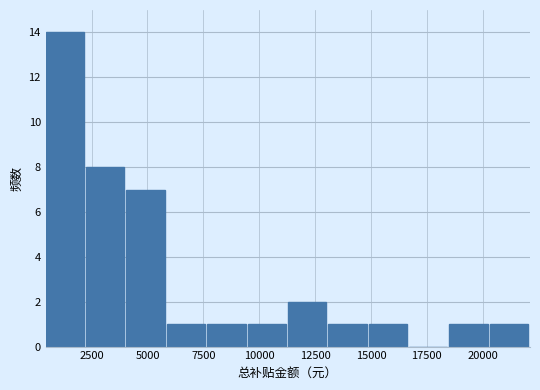

Around what value on the x-axis is the tallest bar? Give the approximate position of its centre, as read against the axis.

1500